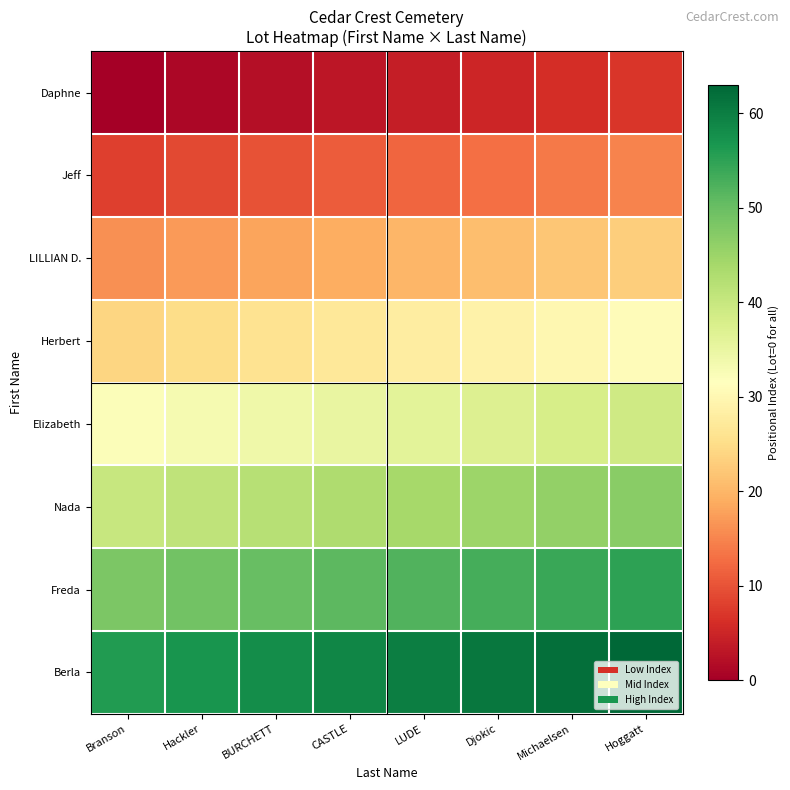

Reading left to right, what are all the values shown in this chart?

Daphne: Branson=0	Hackler=1	BURCHETT=2	CASTLE=3	LUDE=4	Djokic=5	Michaelsen=6	Hoggatt=7
Jeff: Branson=8	Hackler=9	BURCHETT=10	CASTLE=11	LUDE=12	Djokic=13	Michaelsen=14	Hoggatt=15
LILLIAN D.: Branson=16	Hackler=17	BURCHETT=18	CASTLE=19	LUDE=20	Djokic=21	Michaelsen=22	Hoggatt=23
Herbert: Branson=24	Hackler=25	BURCHETT=26	CASTLE=27	LUDE=28	Djokic=29	Michaelsen=30	Hoggatt=31
Elizabeth: Branson=32	Hackler=33	BURCHETT=34	CASTLE=35	LUDE=36	Djokic=37	Michaelsen=38	Hoggatt=39
Nada: Branson=40	Hackler=41	BURCHETT=42	CASTLE=43	LUDE=44	Djokic=45	Michaelsen=46	Hoggatt=47
Freda: Branson=48	Hackler=49	BURCHETT=50	CASTLE=51	LUDE=52	Djokic=53	Michaelsen=54	Hoggatt=55
Berla: Branson=56	Hackler=57	BURCHETT=58	CASTLE=59	LUDE=60	Djokic=61	Michaelsen=62	Hoggatt=63